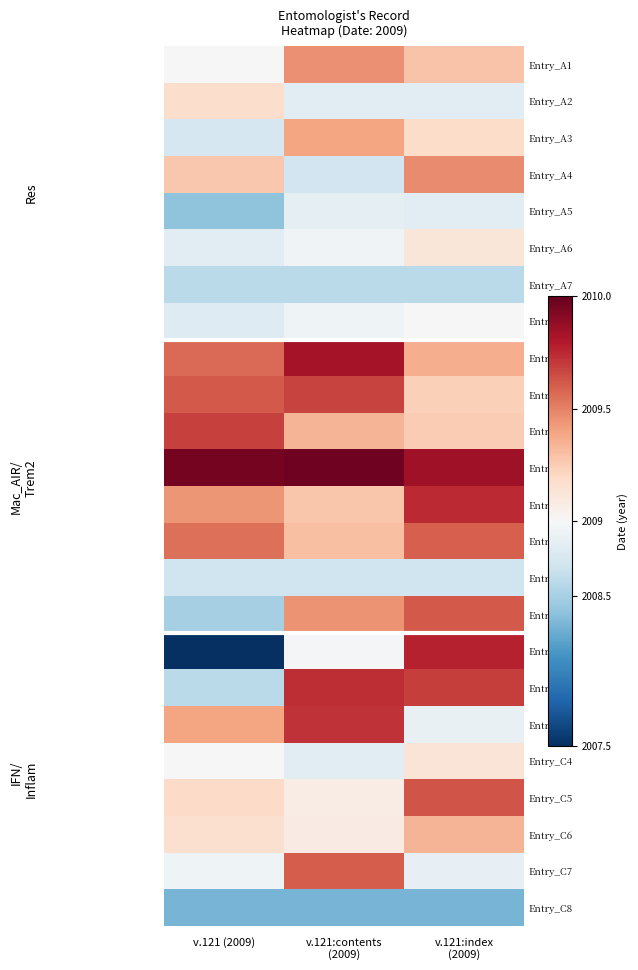

Reading left to right, list all the values displayed in this chart.

Entry_A1: v.121 (2009)=2009.0	v.121:contents
(2009)=2009.5	v.121:index
(2009)=2009.3
Entry_A2: v.121 (2009)=2009.2	v.121:contents
(2009)=2008.8	v.121:index
(2009)=2008.8
Entry_A3: v.121 (2009)=2008.7	v.121:contents
(2009)=2009.4	v.121:index
(2009)=2009.2
Entry_A4: v.121 (2009)=2009.3	v.121:contents
(2009)=2008.7	v.121:index
(2009)=2009.5
Entry_A5: v.121 (2009)=2008.4	v.121:contents
(2009)=2008.9	v.121:index
(2009)=2008.8
Entry_A6: v.121 (2009)=2008.8	v.121:contents
(2009)=2008.9	v.121:index
(2009)=2009.1
Entry_A7: v.121 (2009)=2008.6	v.121:contents
(2009)=2008.6	v.121:index
(2009)=2008.6
Entry_A8: v.121 (2009)=2008.8	v.121:contents
(2009)=2008.9	v.121:index
(2009)=2009.0
Entry_B1: v.121 (2009)=2009.6	v.121:contents
(2009)=2009.8	v.121:index
(2009)=2009.4
Entry_B2: v.121 (2009)=2009.6	v.121:contents
(2009)=2009.7	v.121:index
(2009)=2009.2
Entry_B3: v.121 (2009)=2009.7	v.121:contents
(2009)=2009.3	v.121:index
(2009)=2009.3
Entry_B4: v.121 (2009)=2010.0	v.121:contents
(2009)=2010.0	v.121:index
(2009)=2009.8
Entry_B5: v.121 (2009)=2009.4	v.121:contents
(2009)=2009.3	v.121:index
(2009)=2009.7
Entry_B6: v.121 (2009)=2009.6	v.121:contents
(2009)=2009.3	v.121:index
(2009)=2009.6
Entry_B7: v.121 (2009)=2008.7	v.121:contents
(2009)=2008.7	v.121:index
(2009)=2008.7
Entry_B8: v.121 (2009)=2008.5	v.121:contents
(2009)=2009.4	v.121:index
(2009)=2009.6
Entry_C1: v.121 (2009)=2007.5	v.121:contents
(2009)=2009.0	v.121:index
(2009)=2009.8
Entry_C2: v.121 (2009)=2008.6	v.121:contents
(2009)=2009.7	v.121:index
(2009)=2009.7
Entry_C3: v.121 (2009)=2009.4	v.121:contents
(2009)=2009.7	v.121:index
(2009)=2008.9
Entry_C4: v.121 (2009)=2009.0	v.121:contents
(2009)=2008.8	v.121:index
(2009)=2009.1
Entry_C5: v.121 (2009)=2009.2	v.121:contents
(2009)=2009.1	v.121:index
(2009)=2009.6
Entry_C6: v.121 (2009)=2009.2	v.121:contents
(2009)=2009.1	v.121:index
(2009)=2009.3
Entry_C7: v.121 (2009)=2008.9	v.121:contents
(2009)=2009.6	v.121:index
(2009)=2008.9
Entry_C8: v.121 (2009)=2008.3	v.121:contents
(2009)=2008.3	v.121:index
(2009)=2008.3